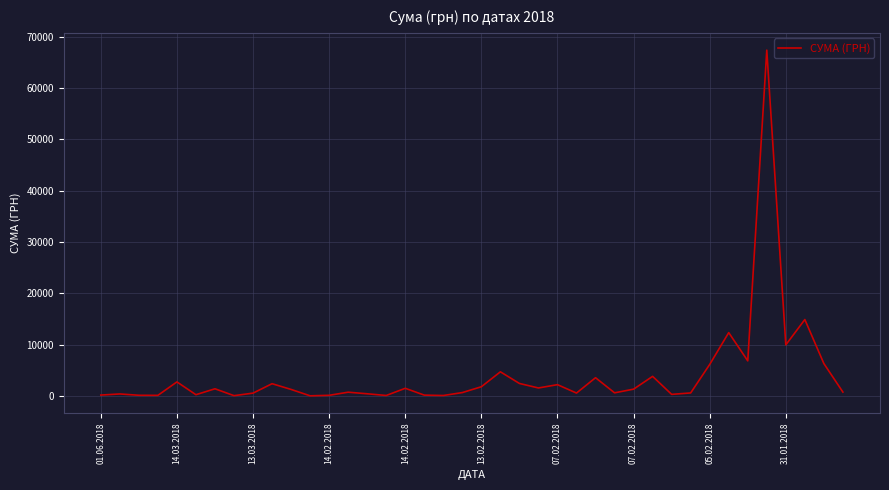

What is the greatest value displayed?

67359.6